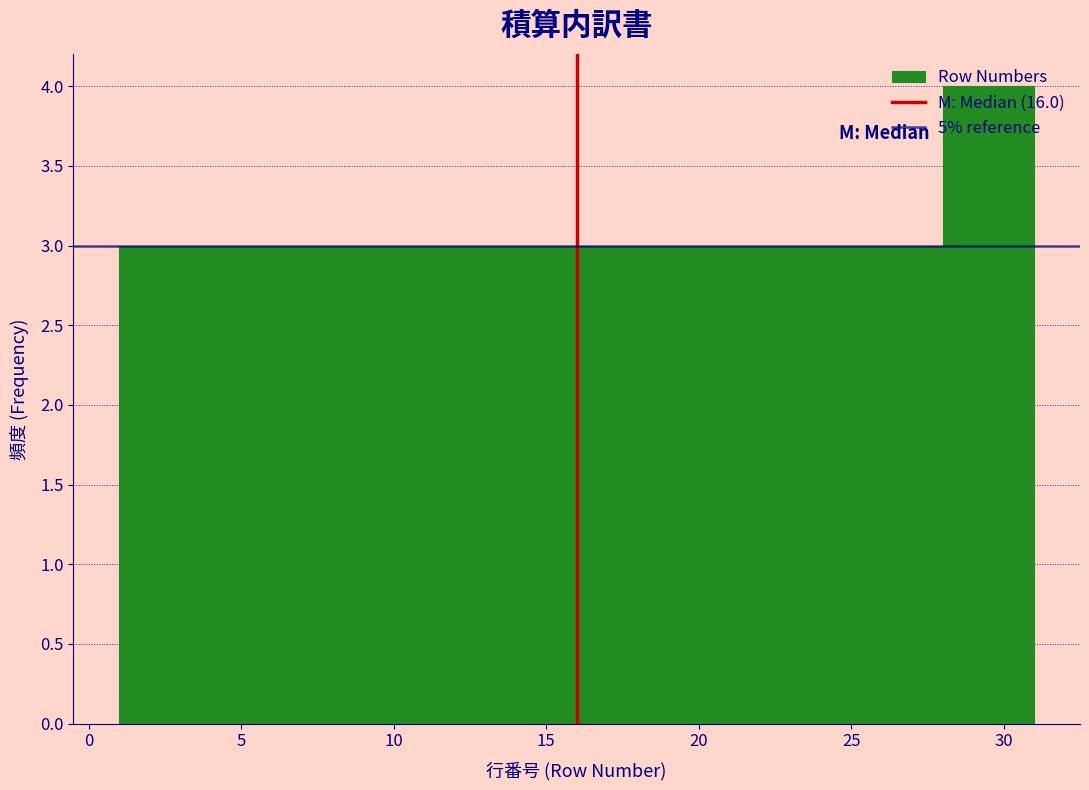

Which range on the x-axis has the tallest bar?

28 to 31